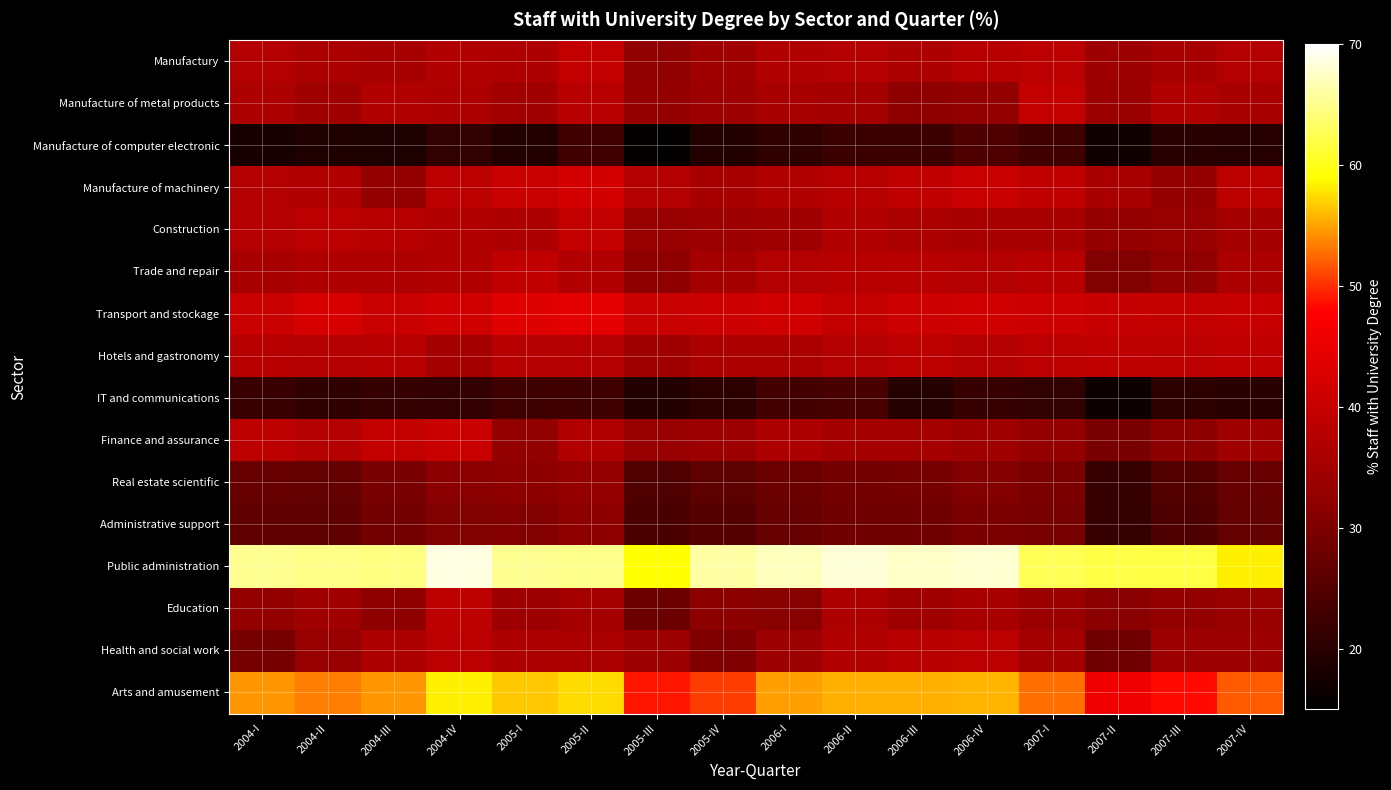

Reading left to right, transcribe all the data shown in this chart.

Manufactury: 2004-I=37.2	2004-II=36.0	2004-III=35.6	2004-IV=37.0	2005-I=36.6	2005-II=39.3	2005-III=32.2	2005-IV=34.5	2006-I=36.7	2006-II=37.3	2006-III=36.4	2006-IV=37.6	2007-I=38.4	2007-II=34.1	2007-III=35.6	2007-IV=37.2
Manufacture of metal products: 2004-I=36.3	2004-II=34.4	2004-III=37.0	2004-IV=36.3	2005-I=34.9	2005-II=38.1	2005-III=32.8	2005-IV=33.9	2006-I=35.8	2006-II=35.4	2006-III=32.1	2006-IV=32.8	2007-I=39.5	2007-II=33.8	2007-III=36.9	2007-IV=35.7
Manufacture of computer electronic: 2004-I=18.1	2004-II=18.7	2004-III=18.6	2004-IV=20.9	2005-I=19.2	2005-II=22.8	2005-III=15.6	2005-IV=19.1	2006-I=20.6	2006-II=22.2	2006-III=22.4	2006-IV=24.3	2007-I=22.8	2007-II=17.0	2007-III=20.0	2007-IV=19.6
Manufacture of machinery: 2004-I=37.1	2004-II=36.7	2004-III=33.0	2004-IV=38.4	2005-I=40.3	2005-II=41.7	2005-III=37.3	2005-IV=35.5	2006-I=37.1	2006-II=37.7	2006-III=38.9	2006-IV=40.2	2007-I=39.0	2007-II=35.7	2007-III=32.9	2007-IV=38.6
Construction: 2004-I=37.6	2004-II=38.2	2004-III=37.7	2004-IV=36.9	2005-I=36.4	2005-II=39.5	2005-III=33.3	2005-IV=34.1	2006-I=34.7	2006-II=37.1	2006-III=36.1	2006-IV=35.7	2007-I=35.6	2007-II=32.9	2007-III=33.4	2007-IV=35.3
Trade and repair: 2004-I=35.6	2004-II=36.5	2004-III=36.7	2004-IV=37.1	2005-I=39.1	2005-II=37.0	2005-III=32.1	2005-IV=35.2	2006-I=37.3	2006-II=37.6	2006-III=37.9	2006-IV=37.3	2007-I=38.1	2007-II=30.4	2007-III=32.4	2007-IV=35.9
Transport and stockage: 2004-I=40.2	2004-II=42.4	2004-III=40.3	2004-IV=41.3	2005-I=43.4	2005-II=44.3	2005-III=40.3	2005-IV=40.7	2006-I=41.6	2006-II=39.5	2006-III=40.9	2006-IV=41.3	2007-I=41.0	2007-II=40.1	2007-III=39.5	2007-IV=40.0
Hotels and gastronomy: 2004-I=37.7	2004-II=37.5	2004-III=37.9	2004-IV=35.4	2005-I=37.9	2005-II=37.4	2005-III=34.5	2005-IV=35.9	2006-I=36.2	2006-II=37.3	2006-III=38.5	2006-IV=37.4	2007-I=38.2	2007-II=39.0	2007-III=38.2	2007-IV=39.3
IT and communications: 2004-I=21.7	2004-II=20.7	2004-III=21.3	2004-IV=21.2	2005-I=22.5	2005-II=22.5	2005-III=19.2	2005-IV=20.4	2006-I=23.1	2006-II=23.6	2006-III=19.3	2006-IV=21.6	2007-I=20.9	2007-II=16.6	2007-III=20.5	2007-IV=20.1
Finance and assurance: 2004-I=38.5	2004-II=37.3	2004-III=39.6	2004-IV=40.2	2005-I=32.8	2005-II=37.0	2005-III=33.2	2005-IV=34.0	2006-I=36.3	2006-II=35.3	2006-III=35.4	2006-IV=34.5	2007-I=33.0	2007-II=29.5	2007-III=31.9	2007-IV=34.5
Real estate scientific: 2004-I=27.4	2004-II=26.9	2004-III=29.4	2004-IV=31.5	2005-I=32.1	2005-II=33.0	2005-III=24.5	2005-IV=26.0	2006-I=27.8	2006-II=28.8	2006-III=29.0	2006-IV=30.6	2007-I=29.9	2007-II=21.7	2007-III=24.9	2007-IV=27.4
Administrative support: 2004-I=26.5	2004-II=26.2	2004-III=28.7	2004-IV=30.3	2005-I=30.6	2005-II=32.0	2005-III=23.9	2005-IV=25.2	2006-I=27.4	2006-II=28.4	2006-III=28.5	2006-IV=30.0	2007-I=29.4	2007-II=21.6	2007-III=24.3	2007-IV=26.9
Public administration: 2004-I=65.1	2004-II=64.7	2004-III=64.4	2004-IV=68.6	2005-I=65.2	2005-II=64.8	2005-III=59.0	2005-IV=66.1	2006-I=67.2	2006-II=68.2	2006-III=67.5	2006-IV=67.9	2007-I=62.5	2007-II=62.0	2007-III=62.0	2007-IV=58.4
Education: 2004-I=32.8	2004-II=34.7	2004-III=32.0	2004-IV=38.8	2005-I=34.3	2005-II=35.1	2005-III=27.9	2005-IV=31.9	2006-I=31.3	2006-II=36.4	2006-III=34.5	2006-IV=35.8	2007-I=33.9	2007-II=31.4	2007-III=32.7	2007-IV=33.6
Health and social work: 2004-I=29.0	2004-II=33.3	2004-III=36.4	2004-IV=38.3	2005-I=36.3	2005-II=36.1	2005-III=33.9	2005-IV=30.2	2006-I=34.2	2006-II=36.8	2006-III=37.8	2006-IV=38.3	2007-I=35.4	2007-II=28.4	2007-III=34.3	2007-IV=34.2
Arts and amusement: 2004-I=54.4	2004-II=53.4	2004-III=54.3	2004-IV=58.2	2005-I=56.6	2005-II=57.3	2005-III=48.8	2005-IV=50.5	2006-I=54.9	2006-II=55.5	2006-III=55.6	2006-IV=55.6	2007-I=52.6	2007-II=46.0	2007-III=48.4	2007-IV=51.9